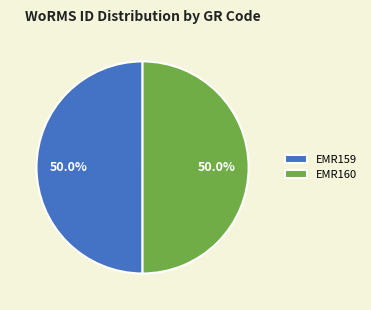

How many slices are in this pie chart?

2